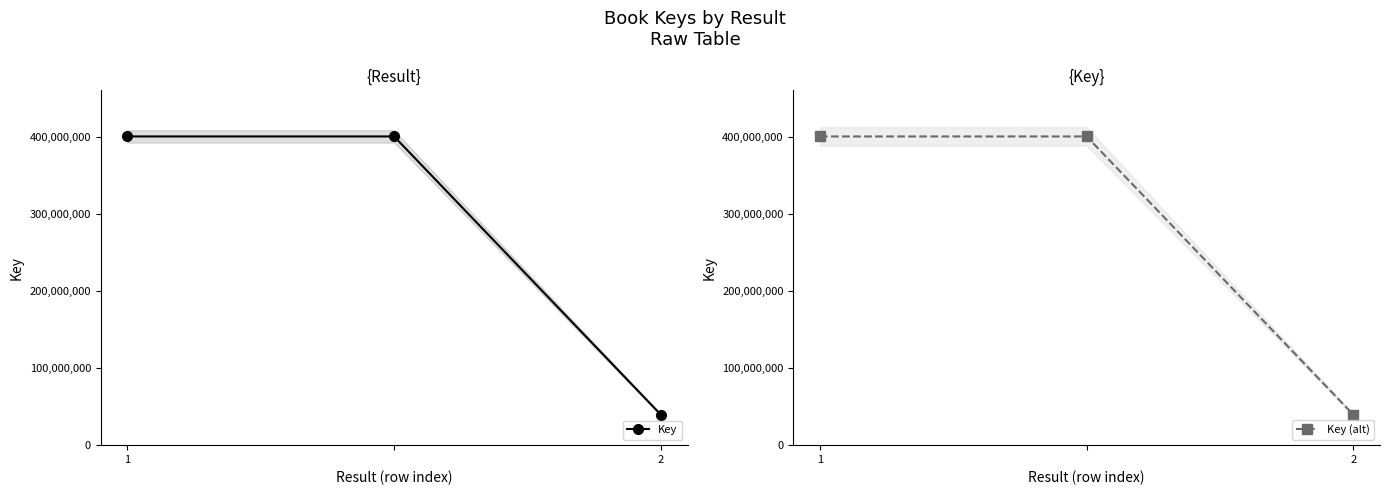

At which category does the chart reach its peak across all series?

1